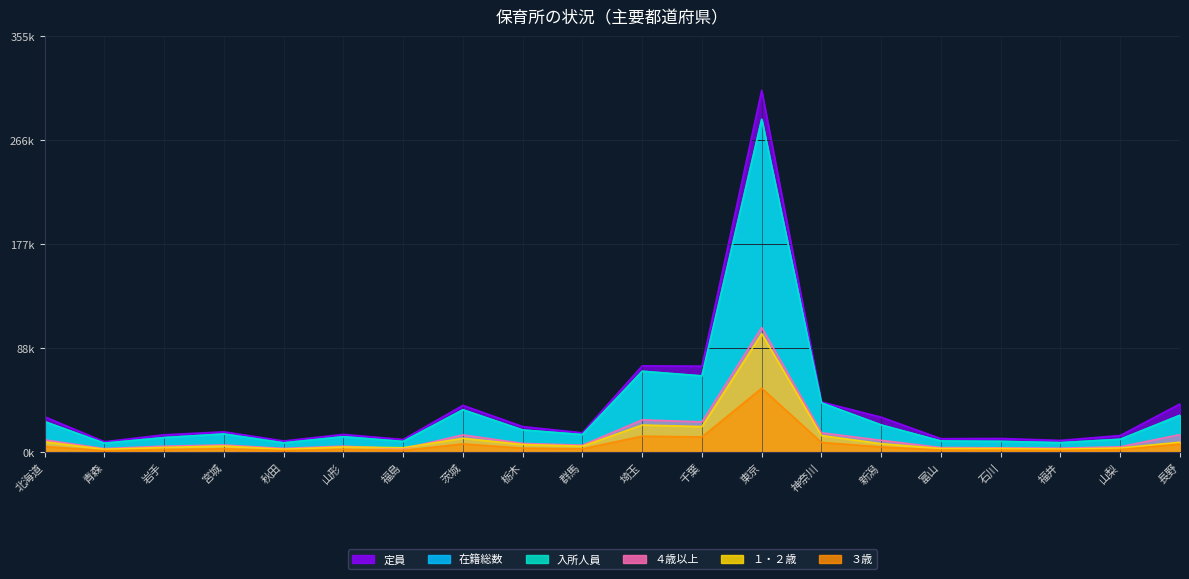

How many distinct data groups are displayed?

6